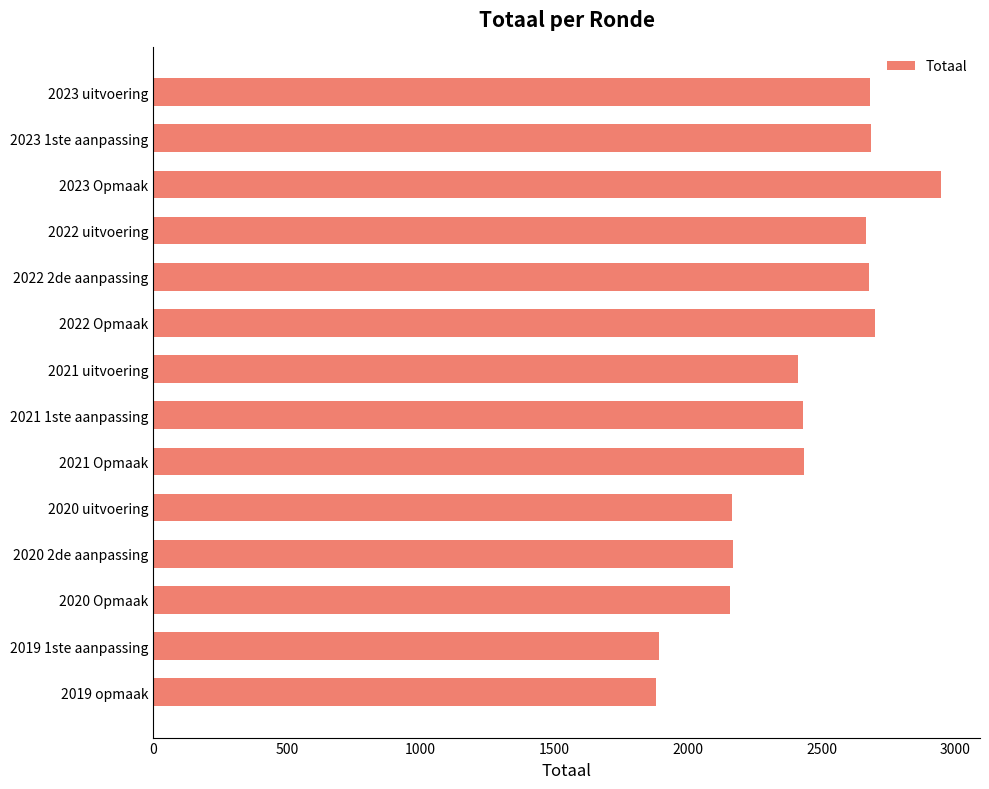

What is the value of the 4th bar from the top?

2666